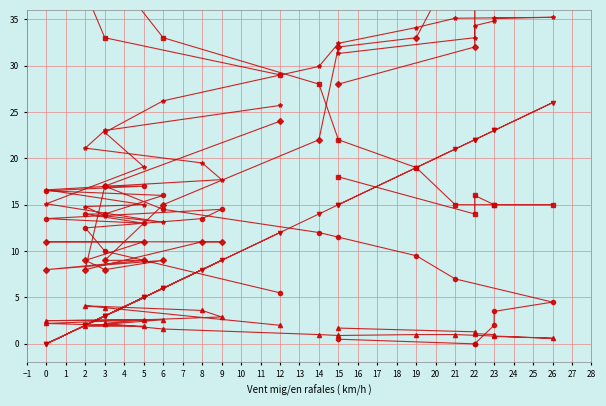

How many data points does each series have?

24